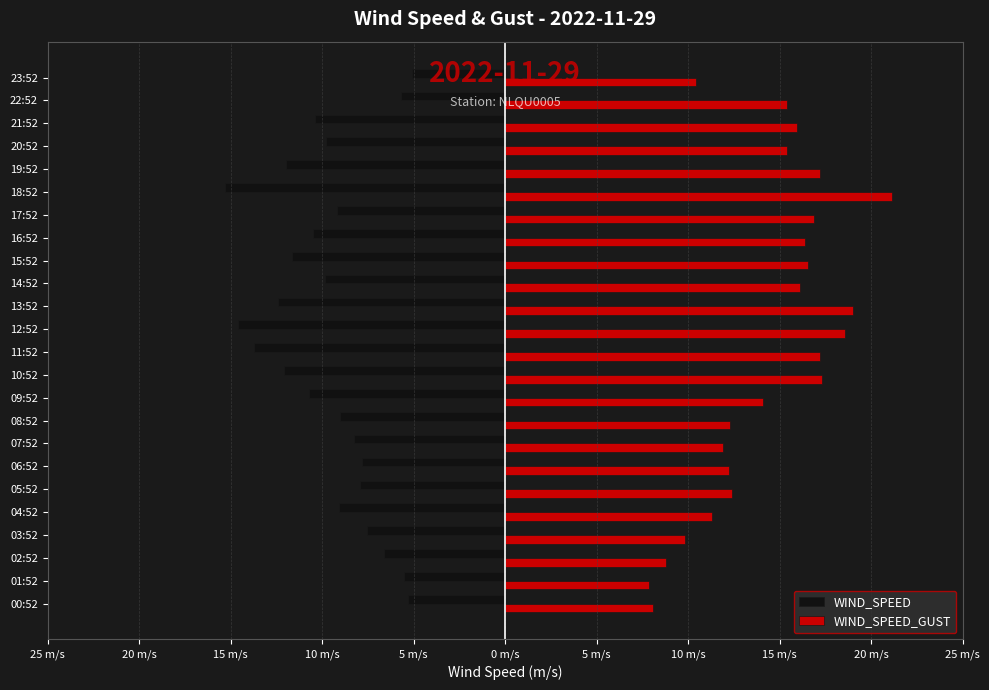

Which series has the largest total across all categories?

WIND_SPEED_GUST